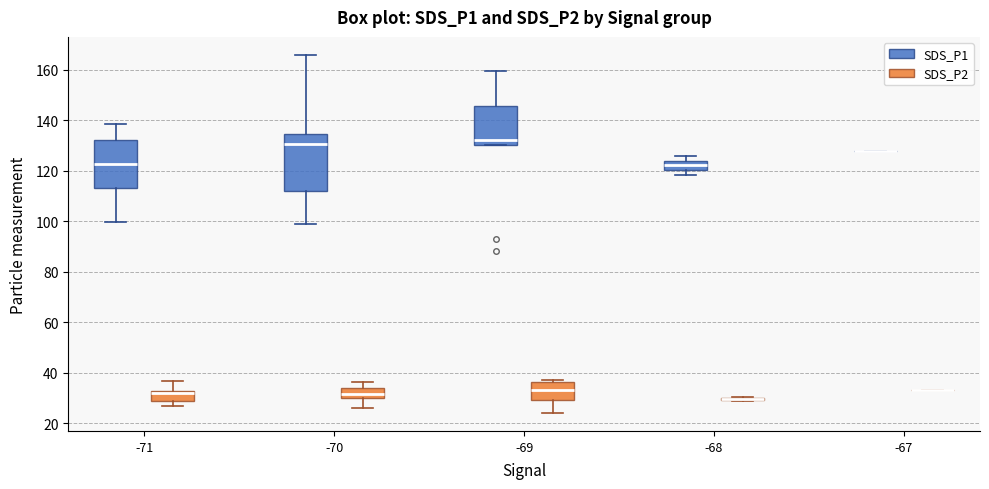

Reading left to right, transcribe this box plot: for each box, give where its median line is, the range the box spans, and where its two whiskers end, as read against the y-axis. The values are not printed on the chart, so give them approximately, as read against the axis.

-71 (SDS_P1): median 122, box 114 to 132, whiskers 100 to 138
-71 (SDS_P2): median 32 (just below the box's upper edge), box 28 to 32, whiskers 26 to 36
-70 (SDS_P1): median 130, box 112 to 134, whiskers 98 to 166
-70 (SDS_P2): median 32, box 30 to 34, whiskers 26 to 36
-69 (SDS_P1): median 132, box 130 to 146, whiskers 130 to 160
-69 (SDS_P2): median 34, box 30 to 36, whiskers 24 to 38
-68 (SDS_P1): median 122, box 120 to 124, whiskers 118 to 126
-68 (SDS_P2): box collapsed to a line at 30, whiskers 28 to 30
-67 (SDS_P1): box collapsed to a line at 128, whiskers 128 to 128
-67 (SDS_P2): box collapsed to a line at 34, whiskers 34 to 34